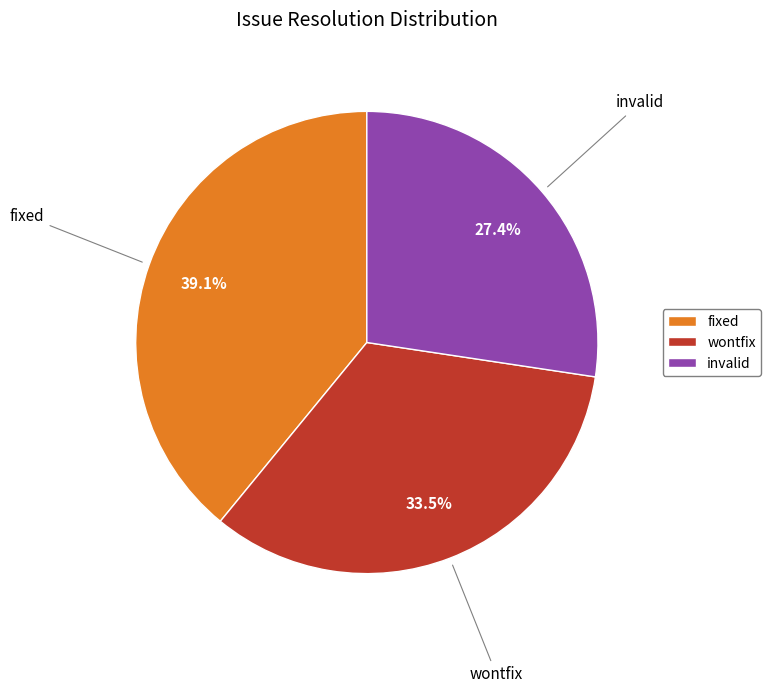

Which has a higher value, invalid or fixed?

fixed